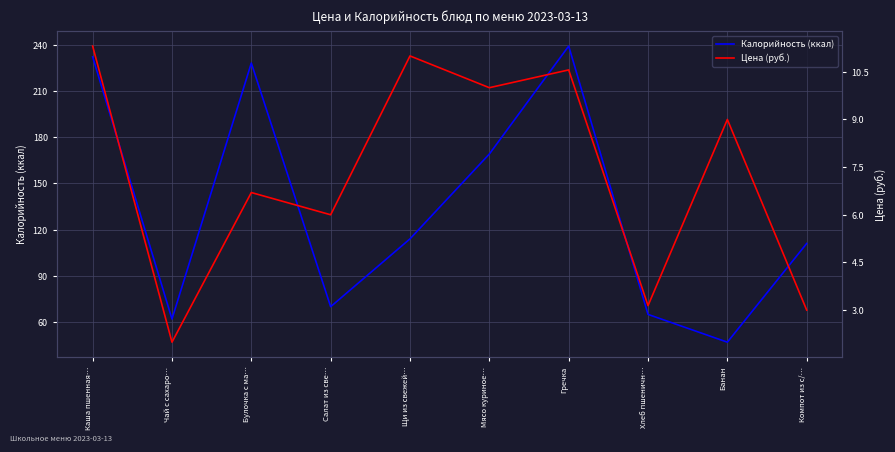

What position from the left is Банан?

9